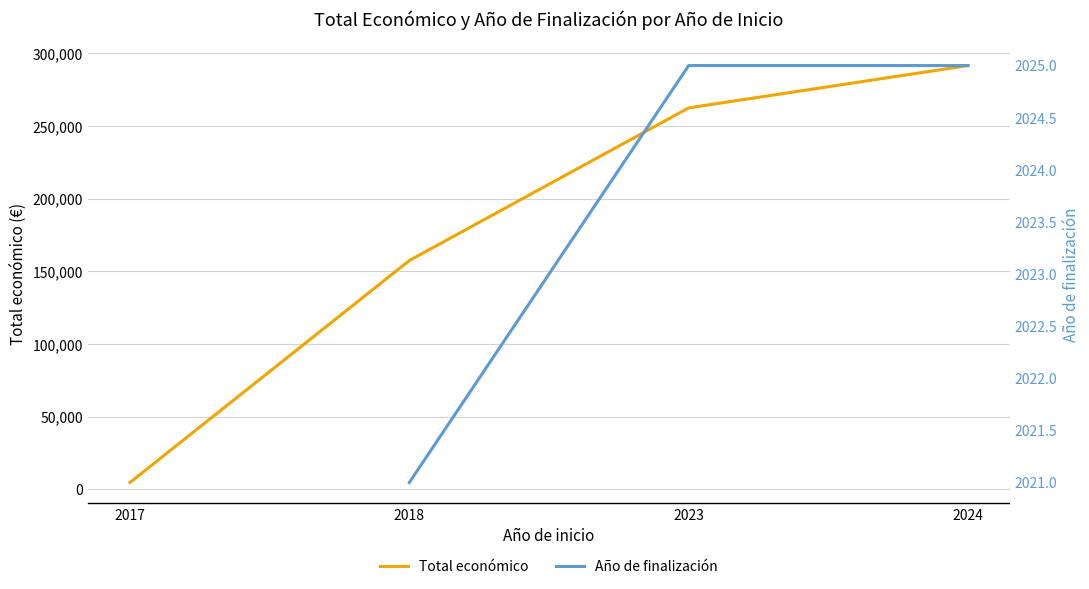

What is the value of the Total económico point at the 1st from the left?

4775.0